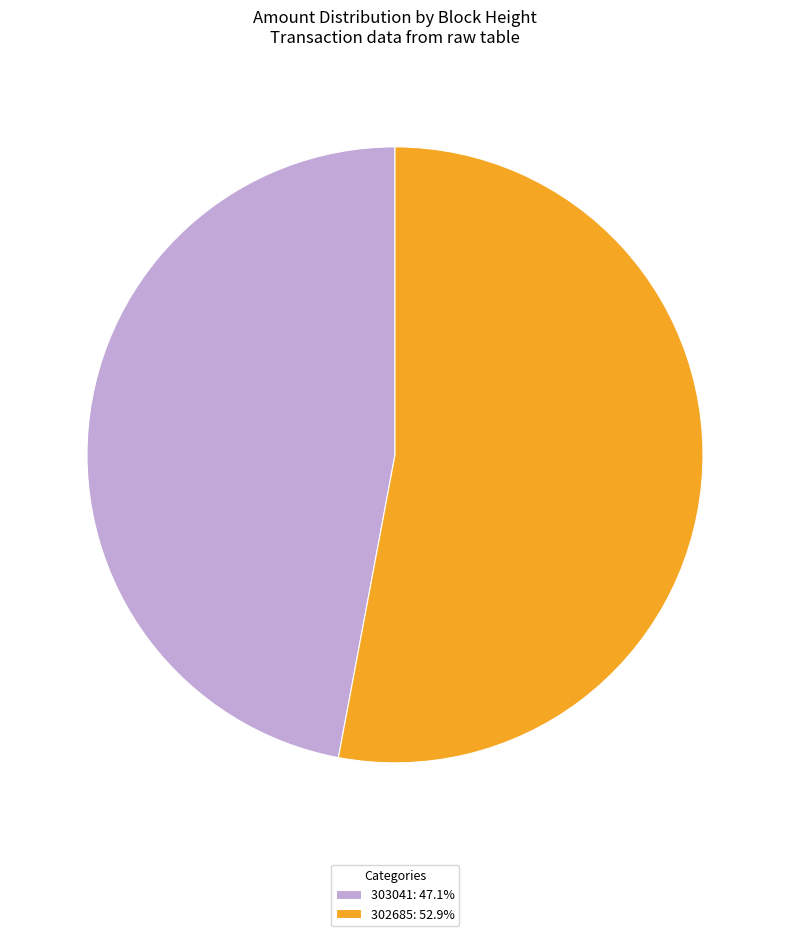

Is it true that 303041 is 36% of the pie?

False